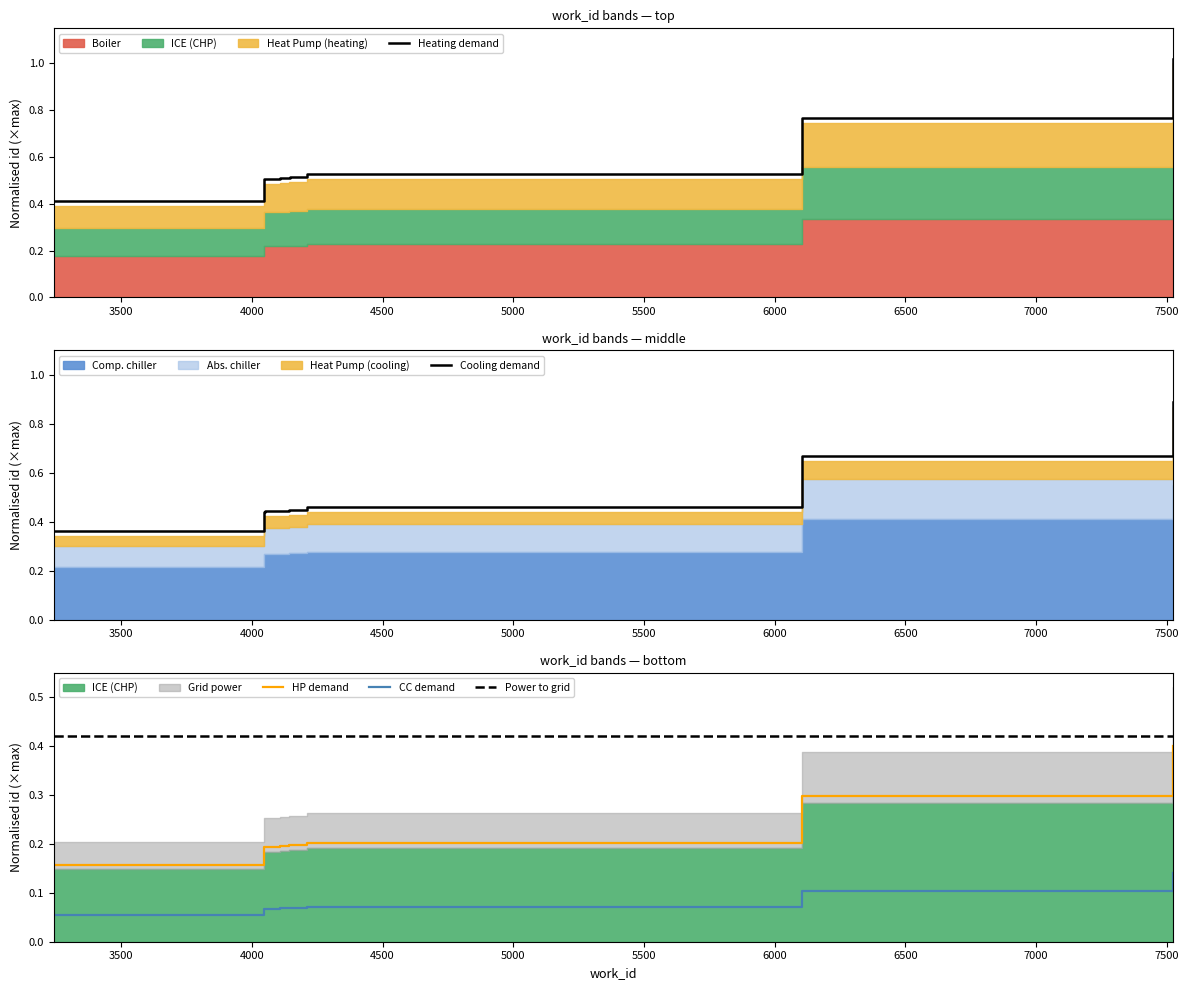

Reading left to right, extract all data points from this chart.

Heating demand: 0.4	0.5	0.5	0.5	0.5	0.5	0.5	0.5	0.8	1.0
Cooling demand: 0.4	0.4	0.4	0.4	0.4	0.4	0.4	0.5	0.7	0.9
HP demand: 0.2	0.2	0.2	0.2	0.2	0.2	0.2	0.2	0.3	0.4
CC demand: 0.1	0.1	0.1	0.1	0.1	0.1	0.1	0.1	0.1	0.1
Power to grid: 0.4	0.4	0.4	0.4	0.4	0.4	0.4	0.4	0.4	0.4